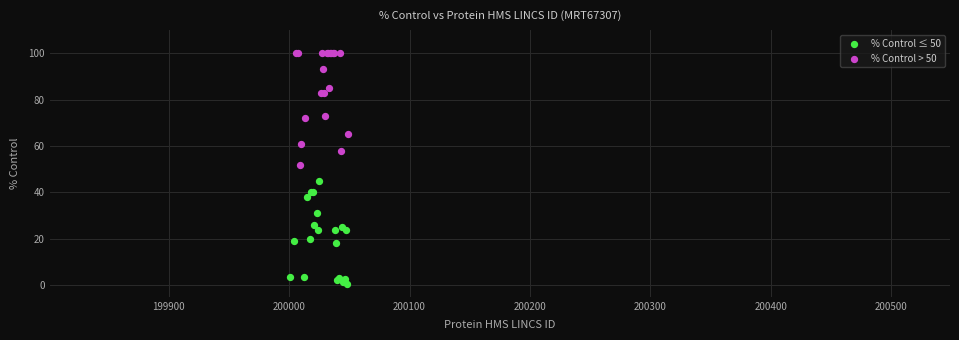

Which series contains the lowest Y value?

% Control ≤ 50